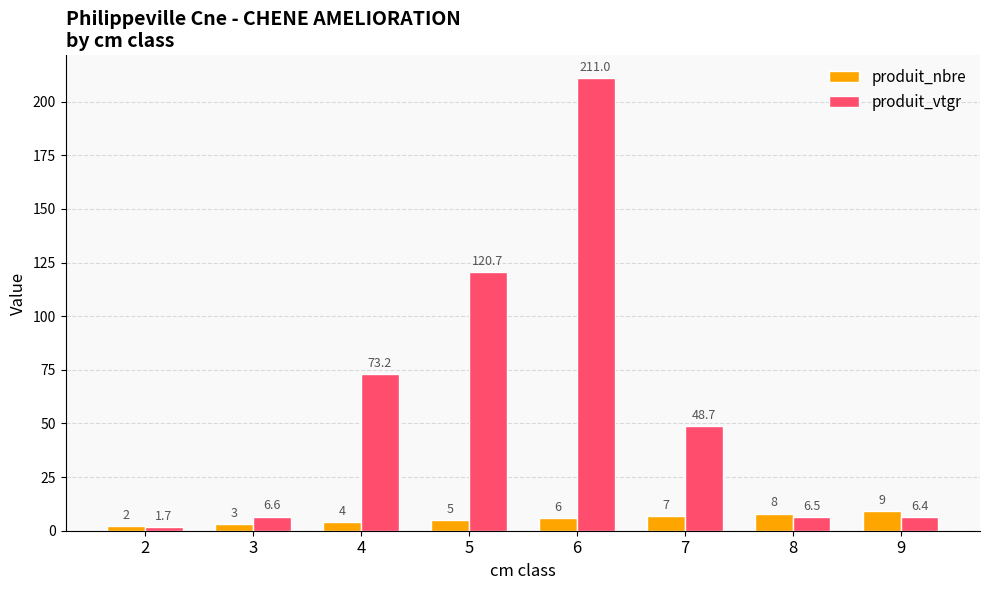

Rank the categories by produit_nbre value from lowest to highest.

2, 3, 4, 5, 6, 7, 8, 9